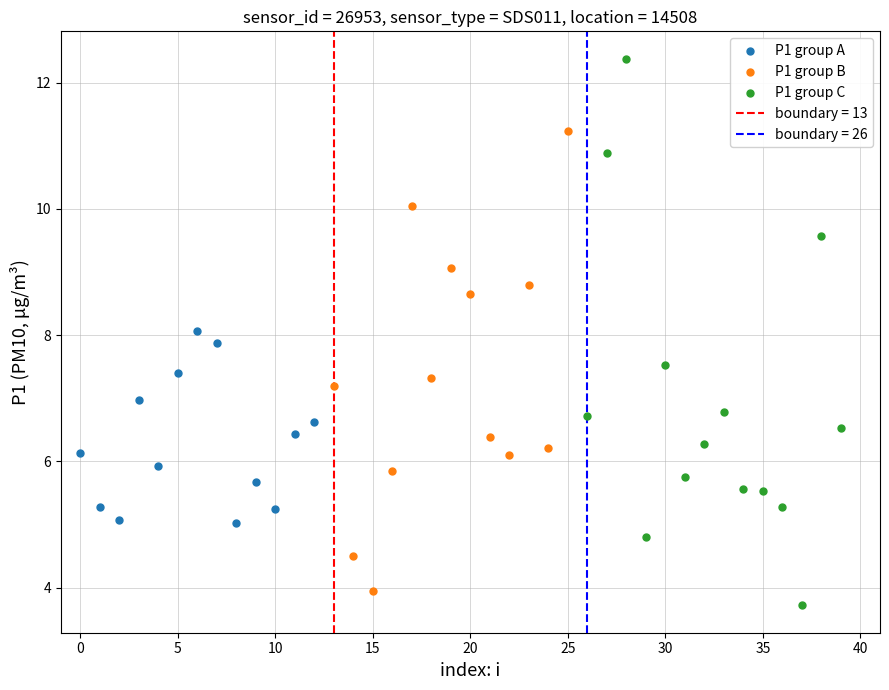

Which series contains the highest Y value?

P1 group C